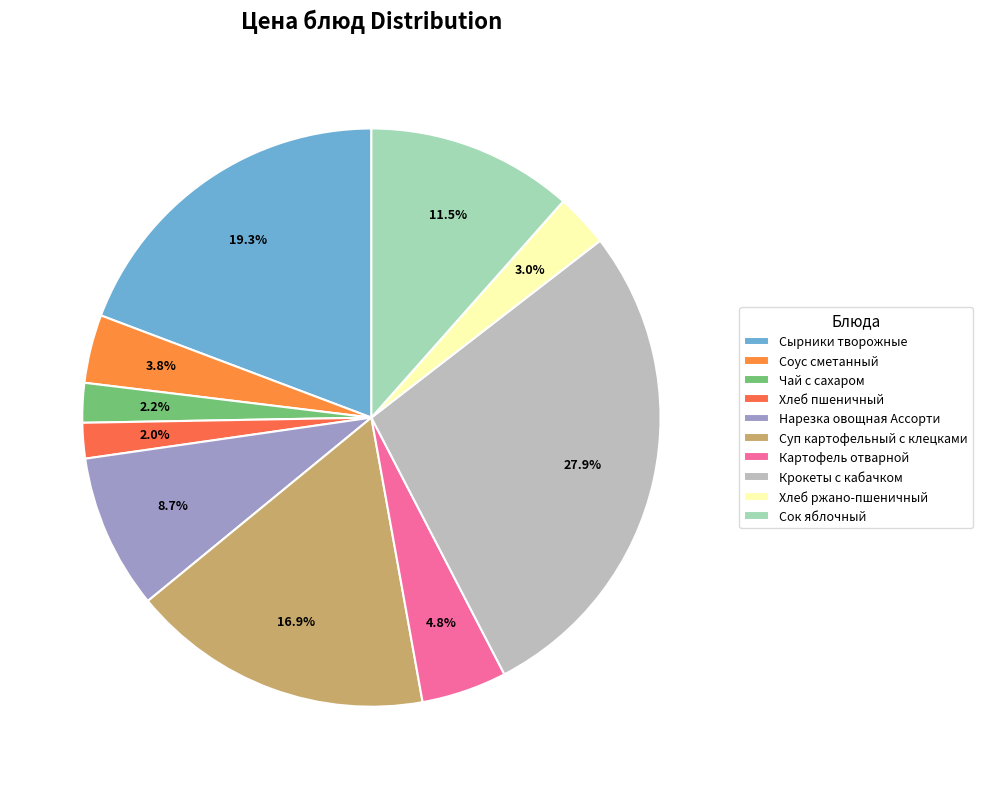

To the nearest percent, what is the average slice percentage?

10%